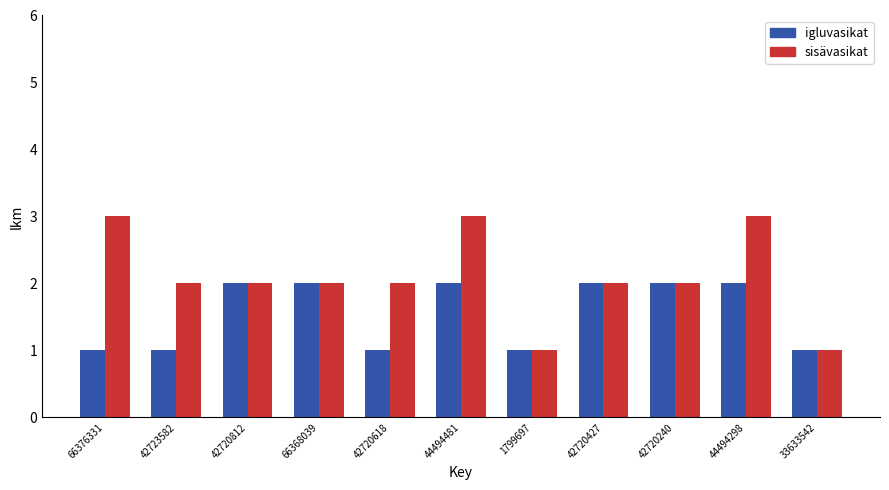

Reading left to right, extract all data points from this chart.

igluvasikat: 66376331=1	42723582=1	42720812=2	66368039=2	42720618=1	44494481=2	1799697=1	42720427=2	42720240=2	44494298=2	33633542=1
sisävasikat: 66376331=3	42723582=2	42720812=2	66368039=2	42720618=2	44494481=3	1799697=1	42720427=2	42720240=2	44494298=3	33633542=1